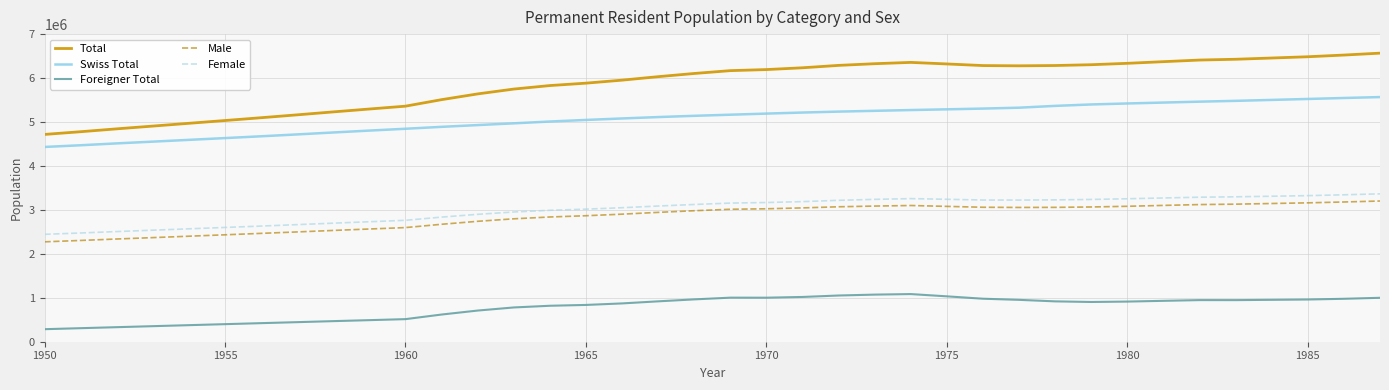

Which series has the largest total across all categories?

Total